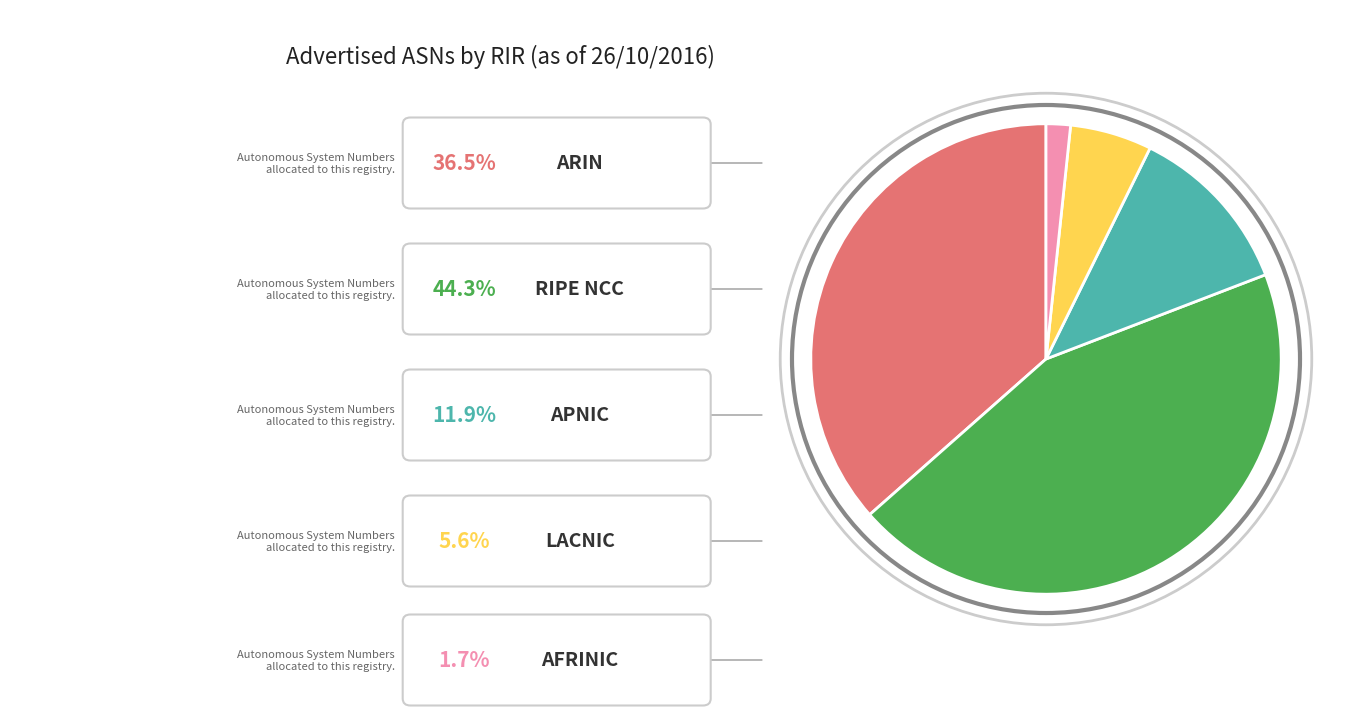

Does any single category account for the majority?

No